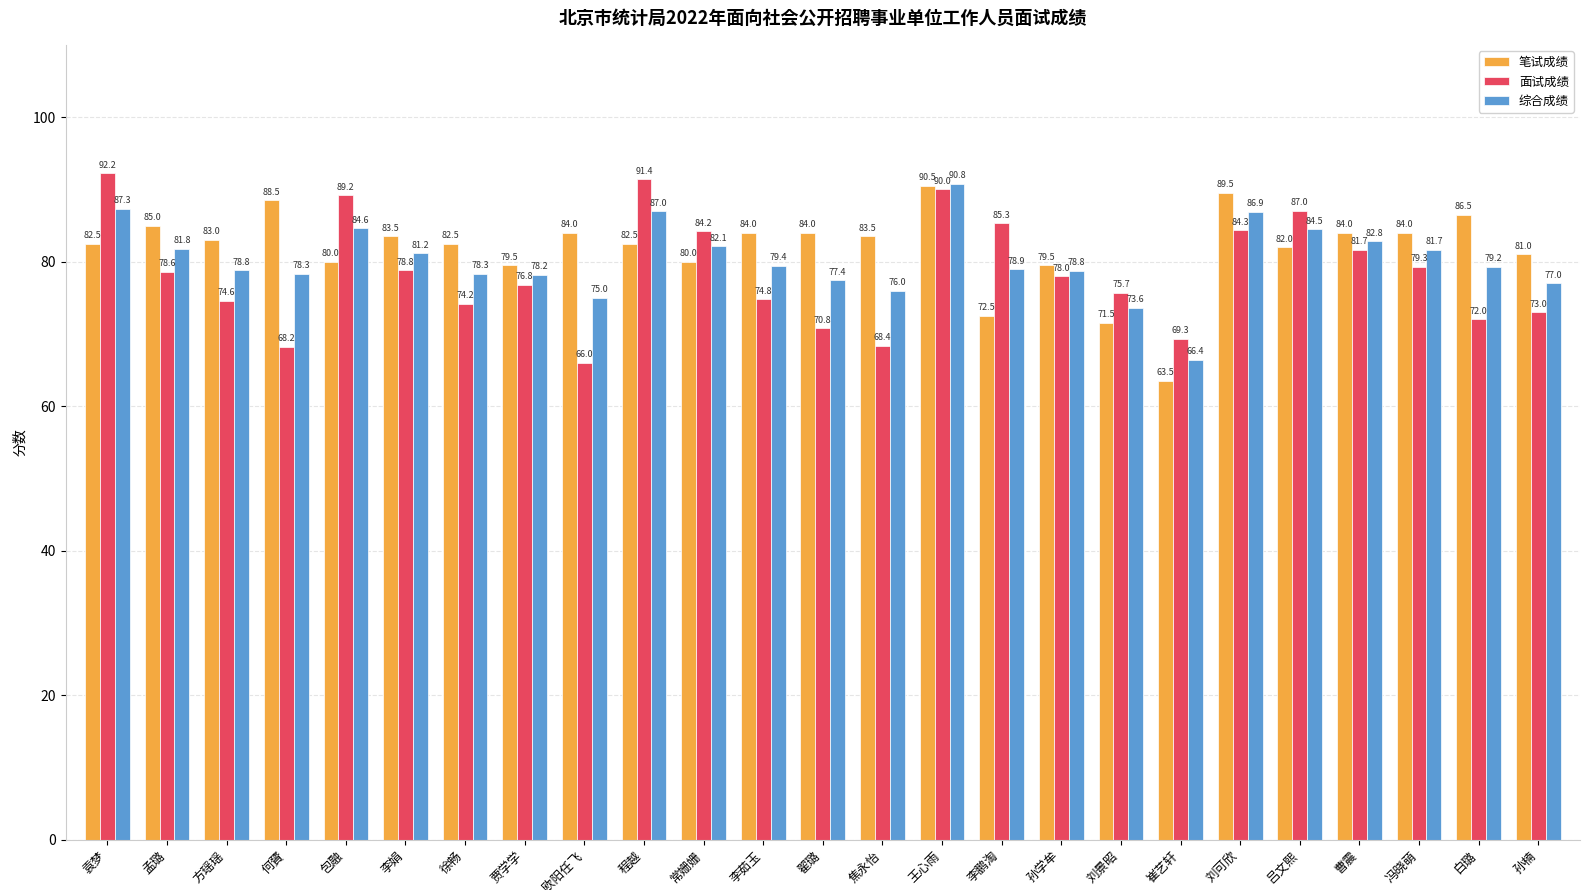

What is the sum of the 面试成绩 values at 孙学牟 and 白璐?

150.0